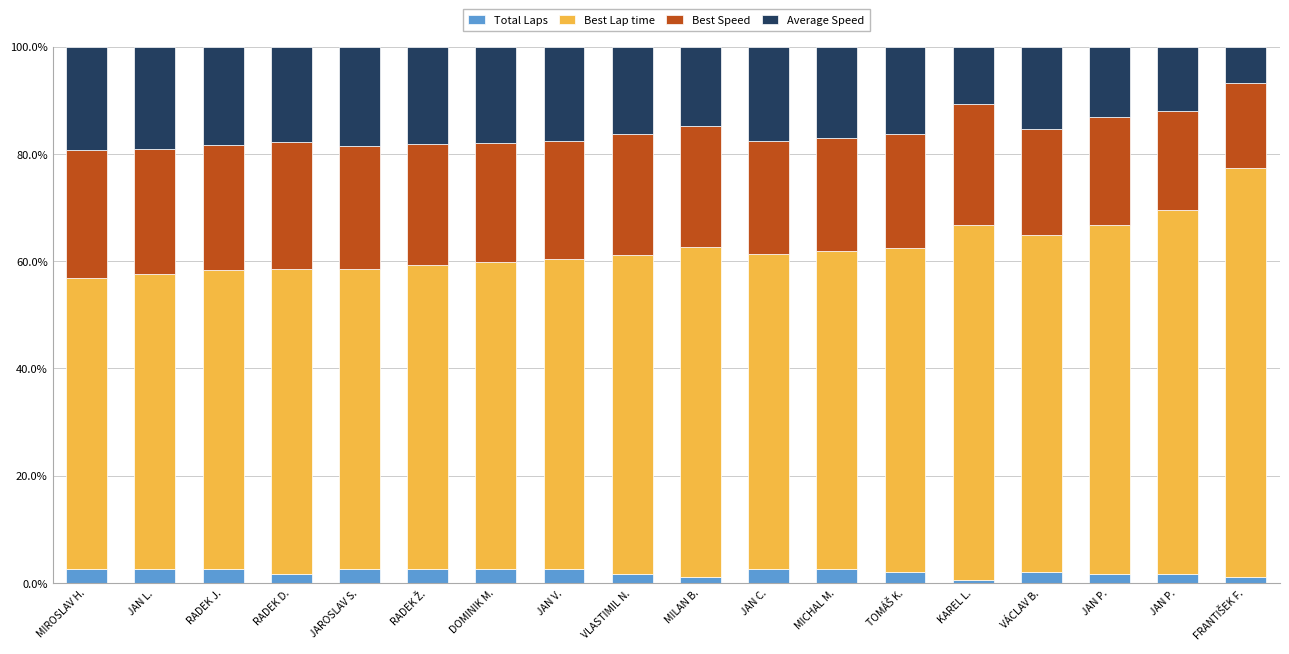

Does the chart contain stacked bars?

Yes